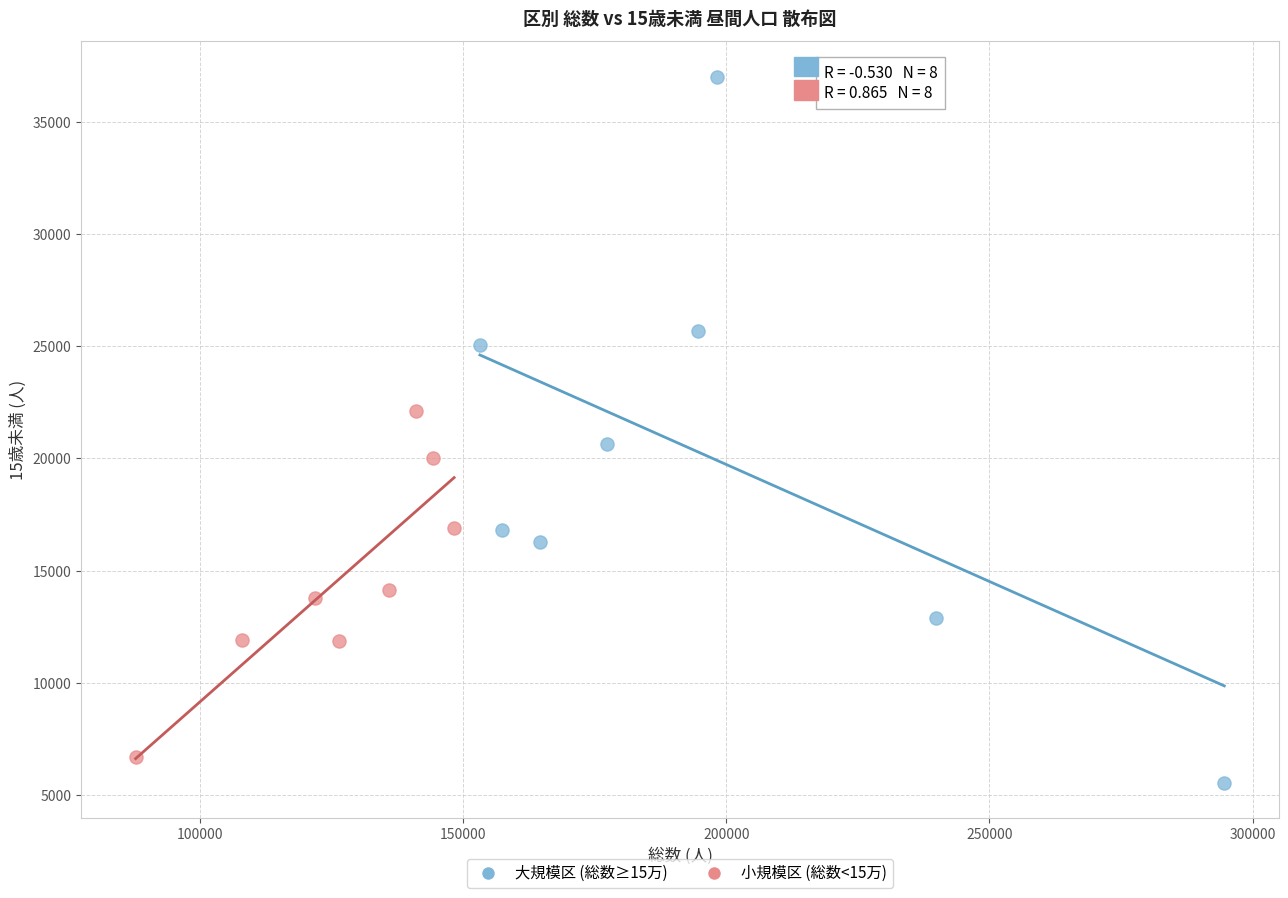

Which series has the widest spread of Y values?

大規模区 (総数≥15万)